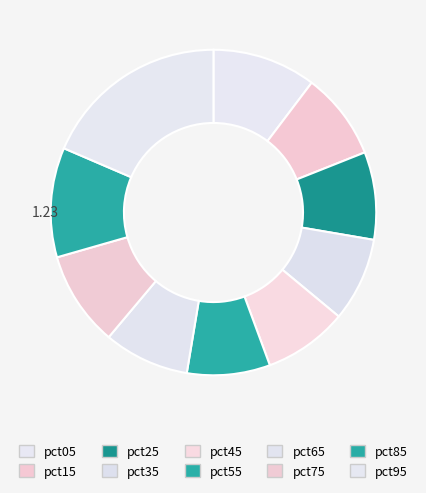

To the nearest percent, what is the combined percentage of pct25 and pct35?

17%